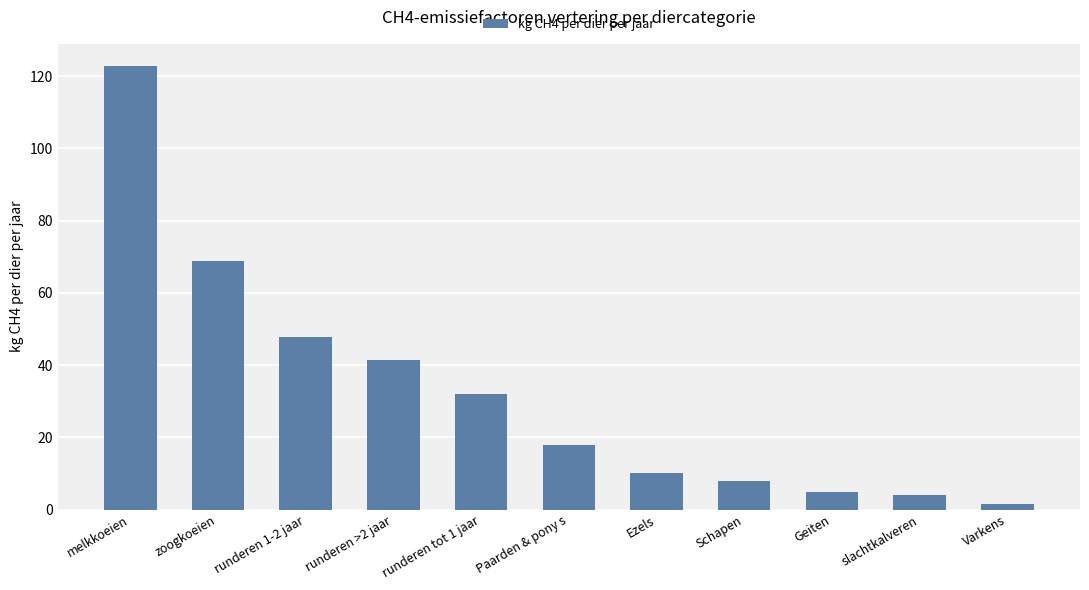

What is the difference between the values at runderen tot 1 jaar and Paarden & pony s?

13.9